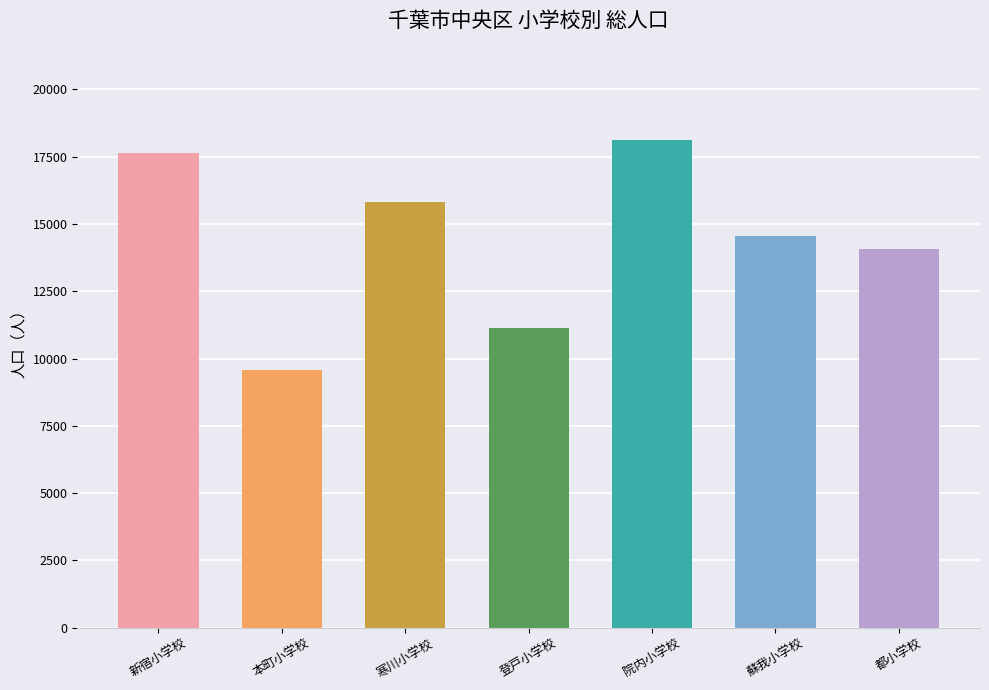

Reading right to left, list all the values displayed in this chart.

都小学校=14085	蘇我小学校=14571	院内小学校=18129	登戸小学校=11128	寒川小学校=15832	本町小学校=9587	新宿小学校=17625